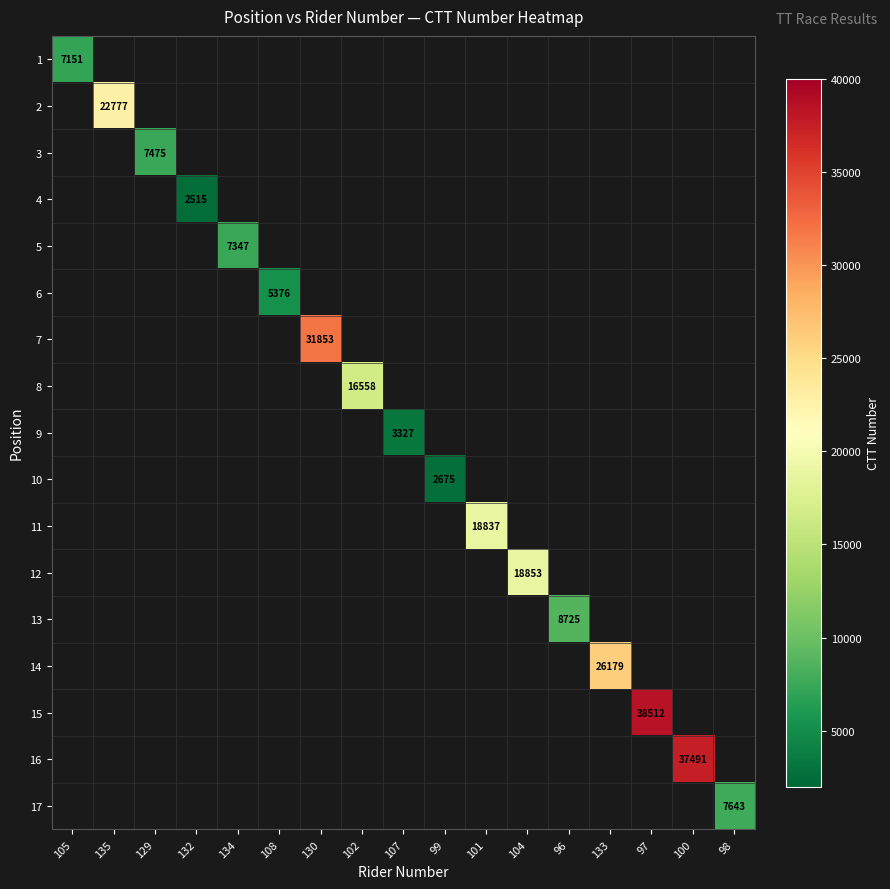

What is the smallest value displayed?

2515.0